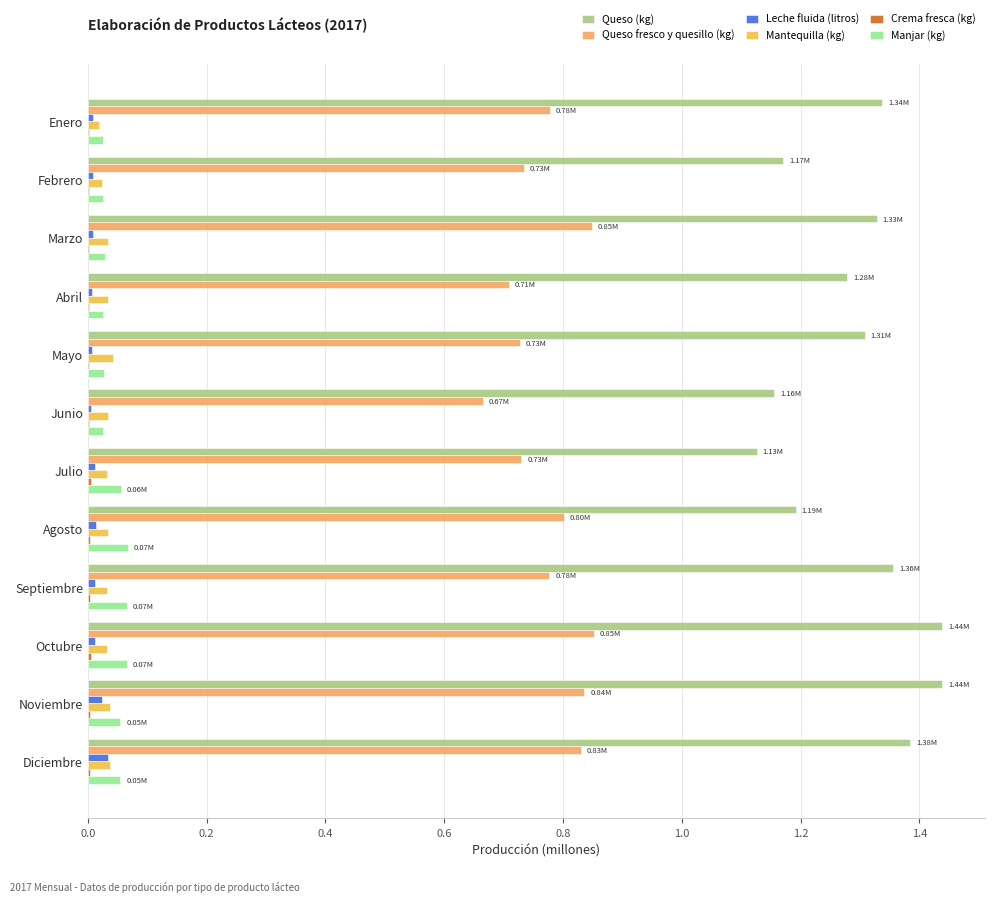

Which series has the largest total across all categories?

Queso (kg)